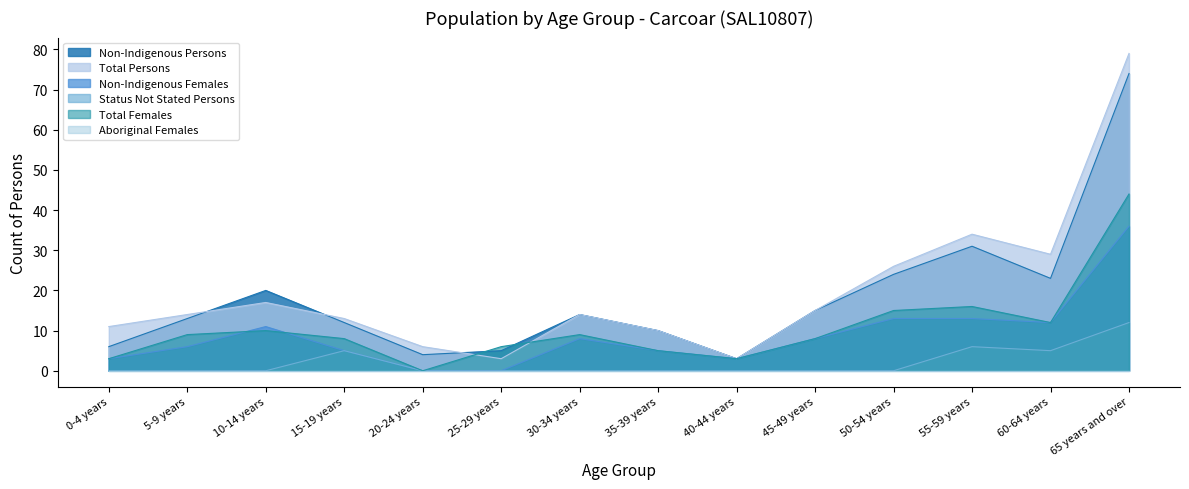

What is the value of the Non-Indigenous Persons point at the 12th from the left?

31